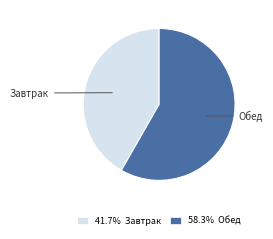

Which slice represents more than half of the pie?

Обед